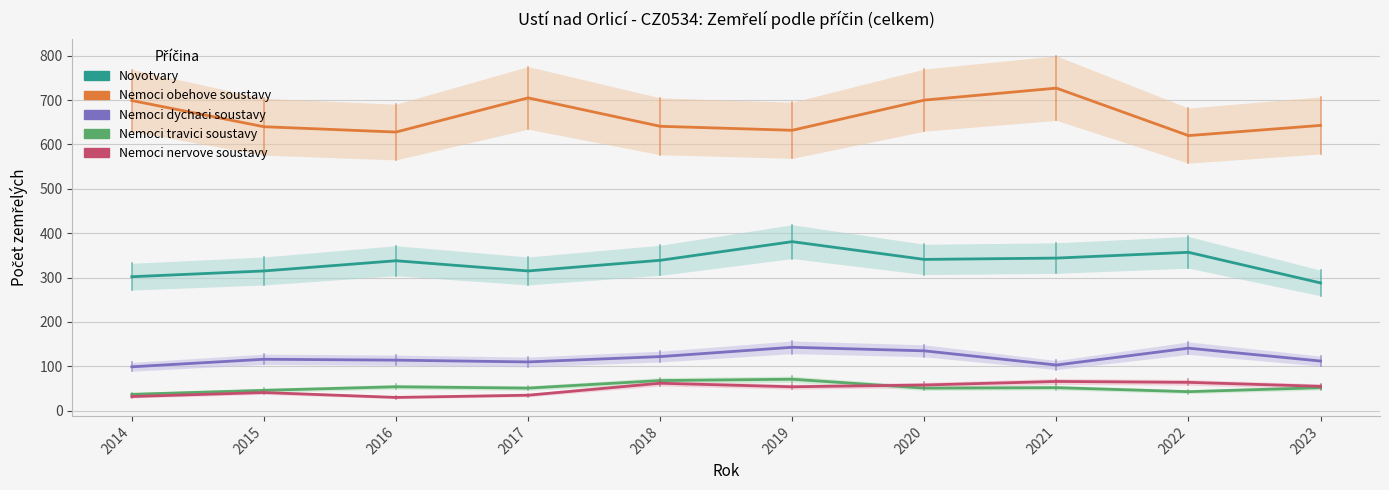

What is the difference between the second highest and minimum values in the Novotvary series?

69